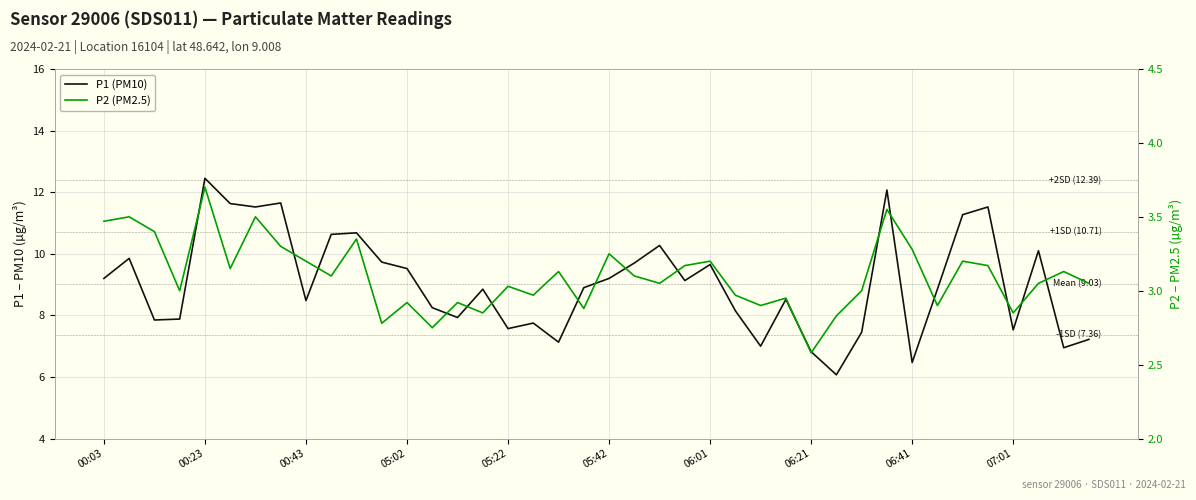

How many data points in P1 (PM10) are less than 8?

14